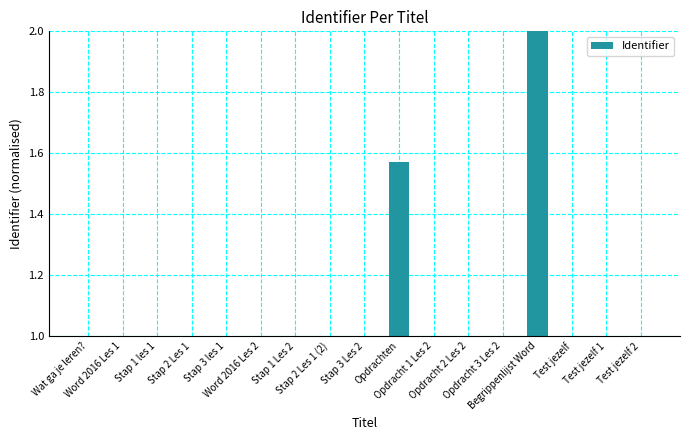

Are the bars grouped side by side (vs. stacked)?

No